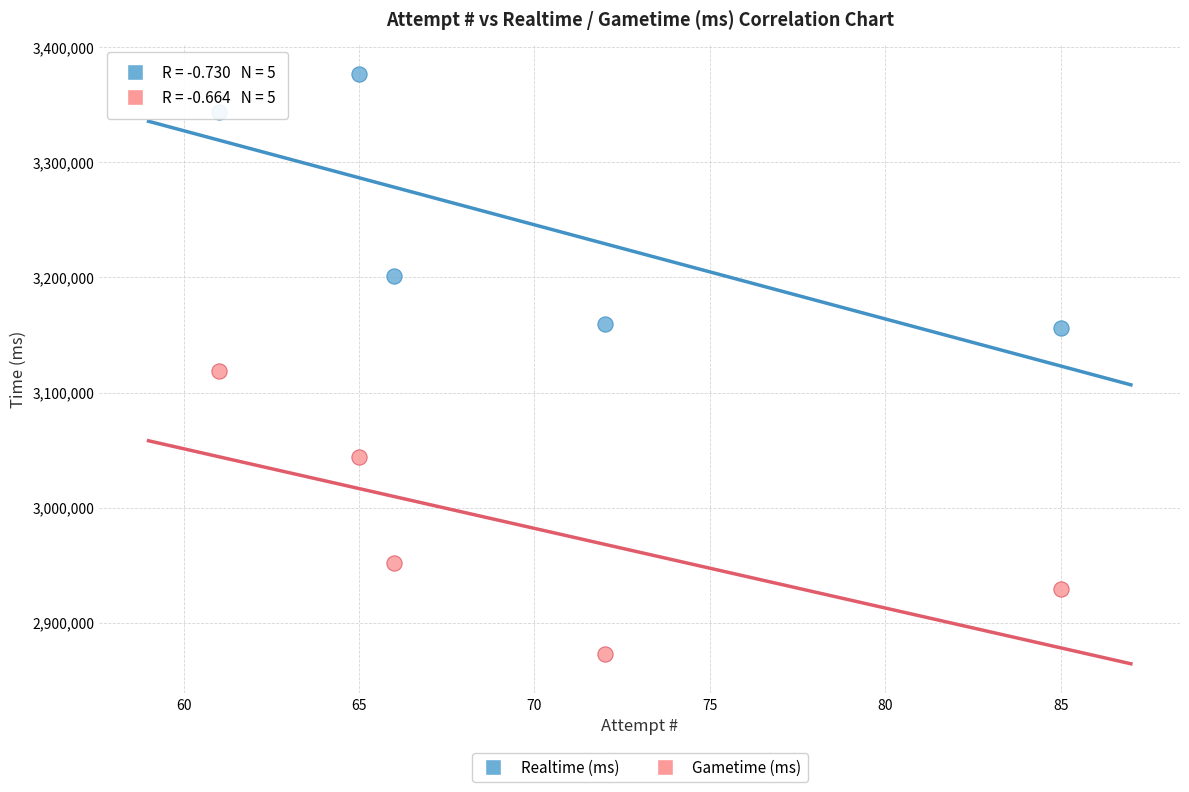

What are all the series names shown in the legend?

Realtime (ms), Gametime (ms)